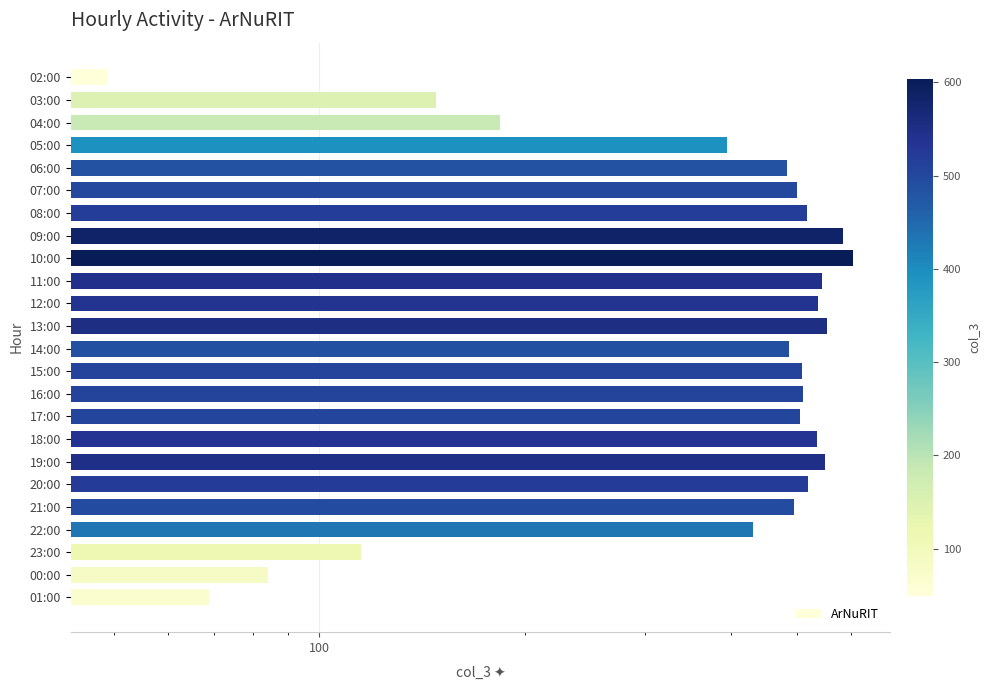

What is the difference between the second highest and second lowest values?

515